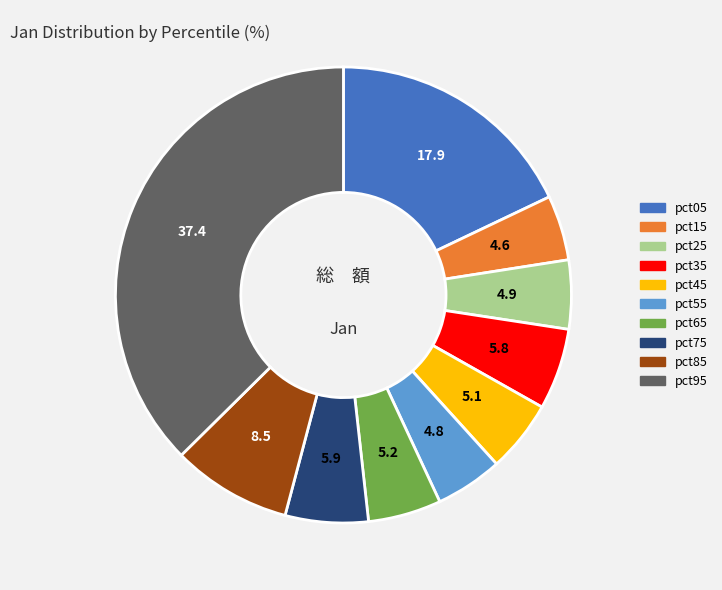

Does pct55 represent more than half of the total?

No